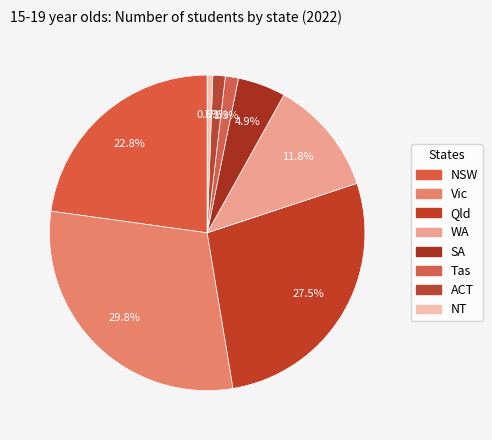

To the nearest percent, what percentage of the pie is Qld?

27%